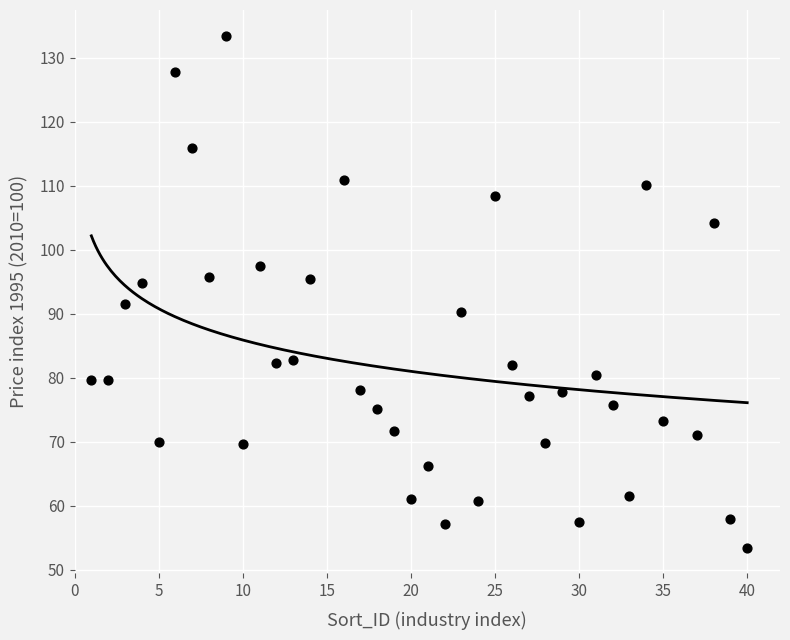

What is the range of Y values (max minus min)?

80.1